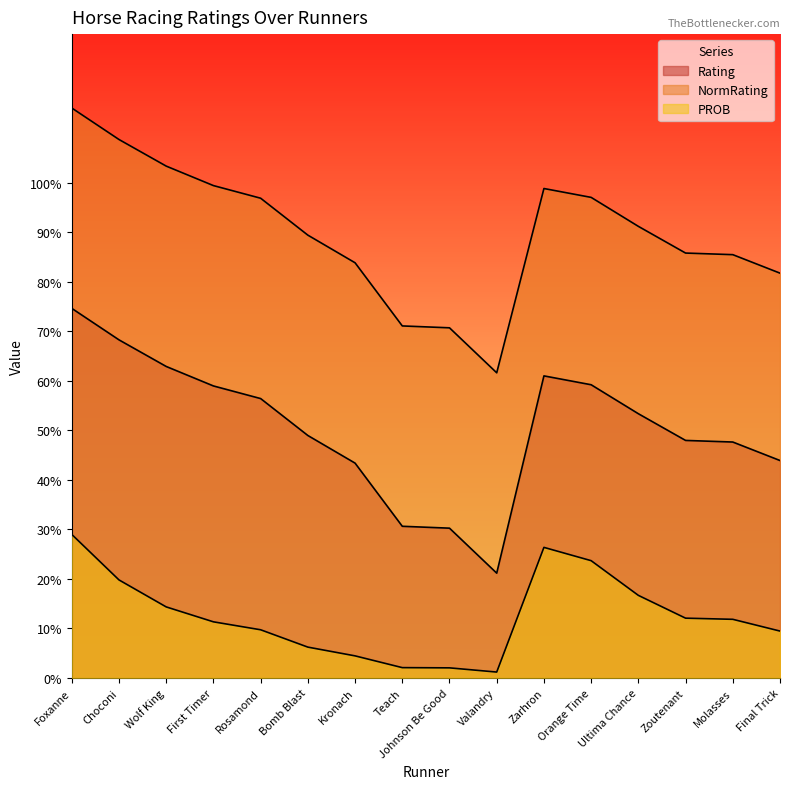

How many interior local valleys does the Rating series have?

1